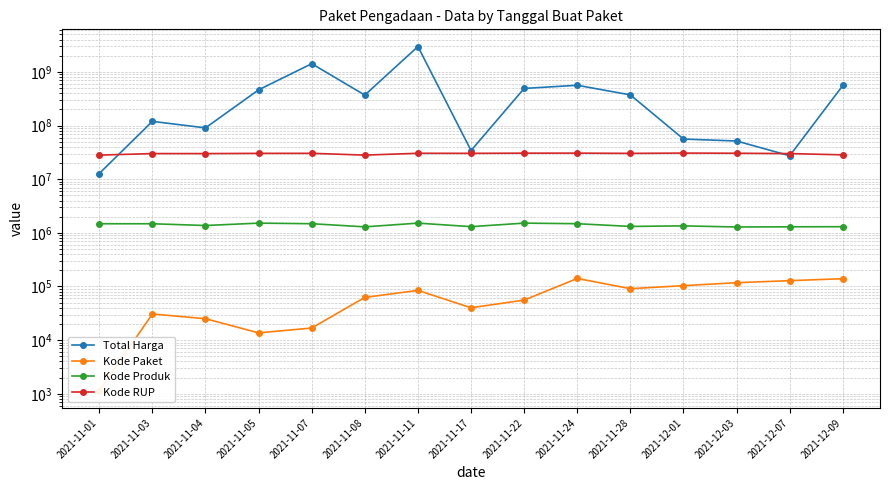

Which label corresponds to the largest value in the chart?

2021-11-11